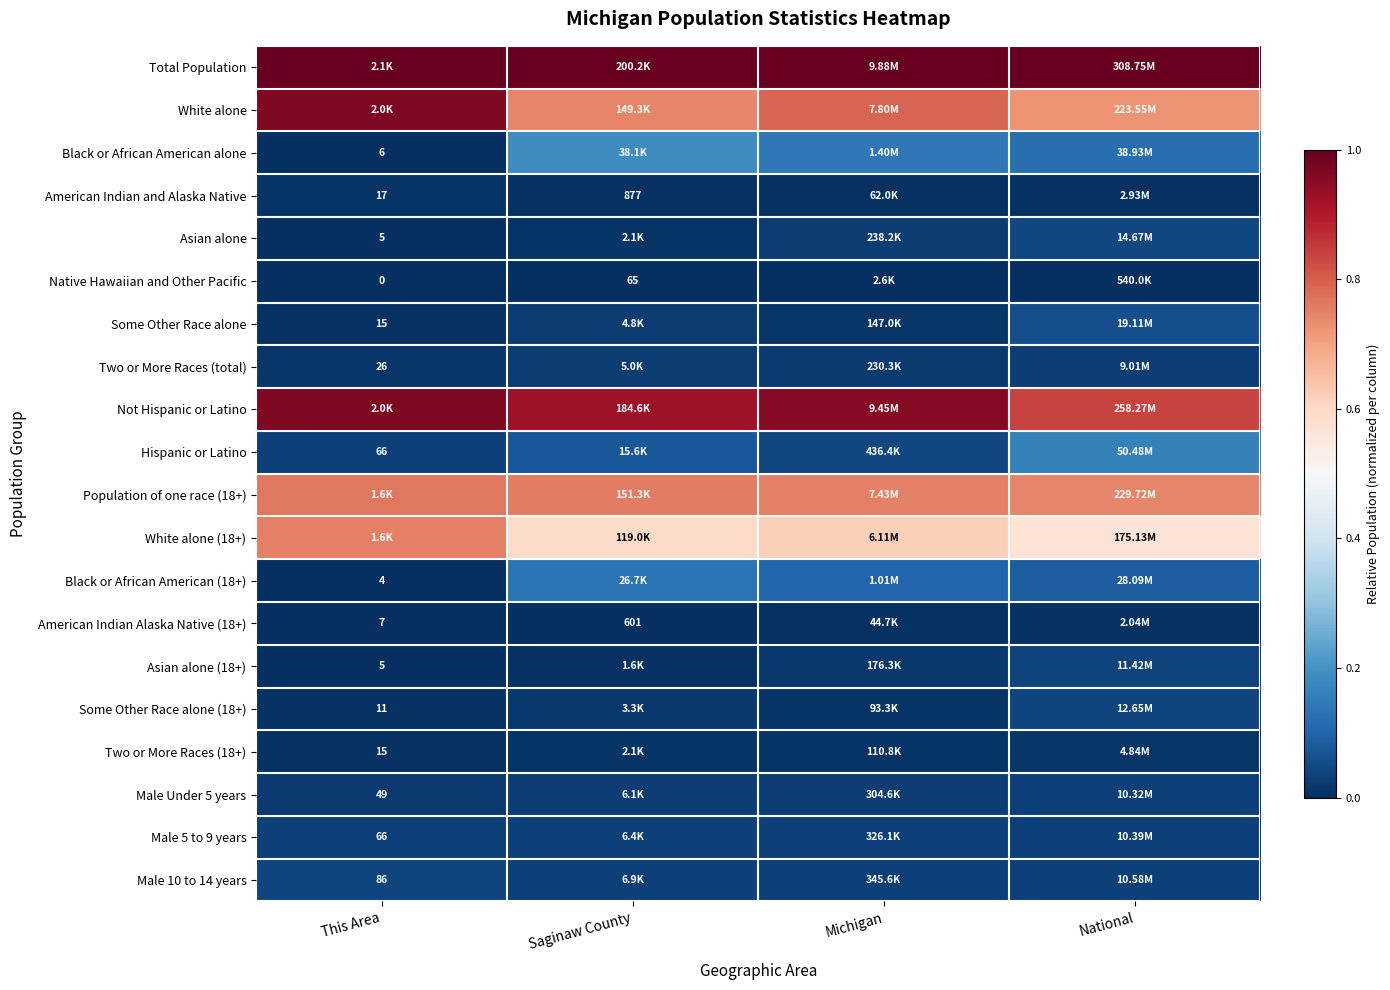

True or false: Some Other Race alone (18+) has a value of 0.0 at Michigan.

False